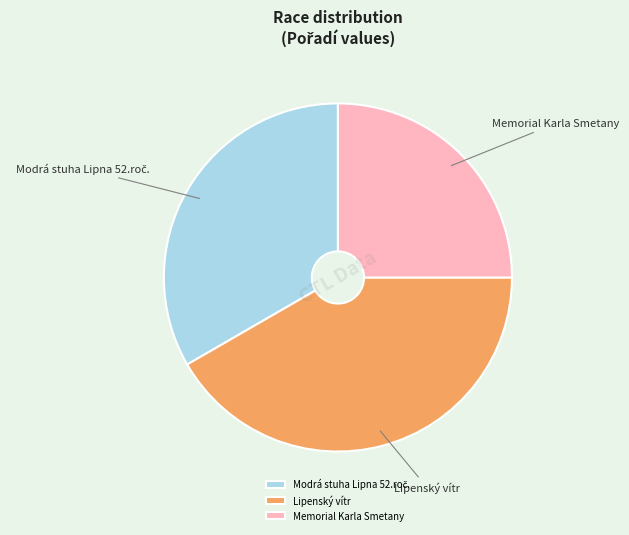

Is there a majority slice in this chart?

No